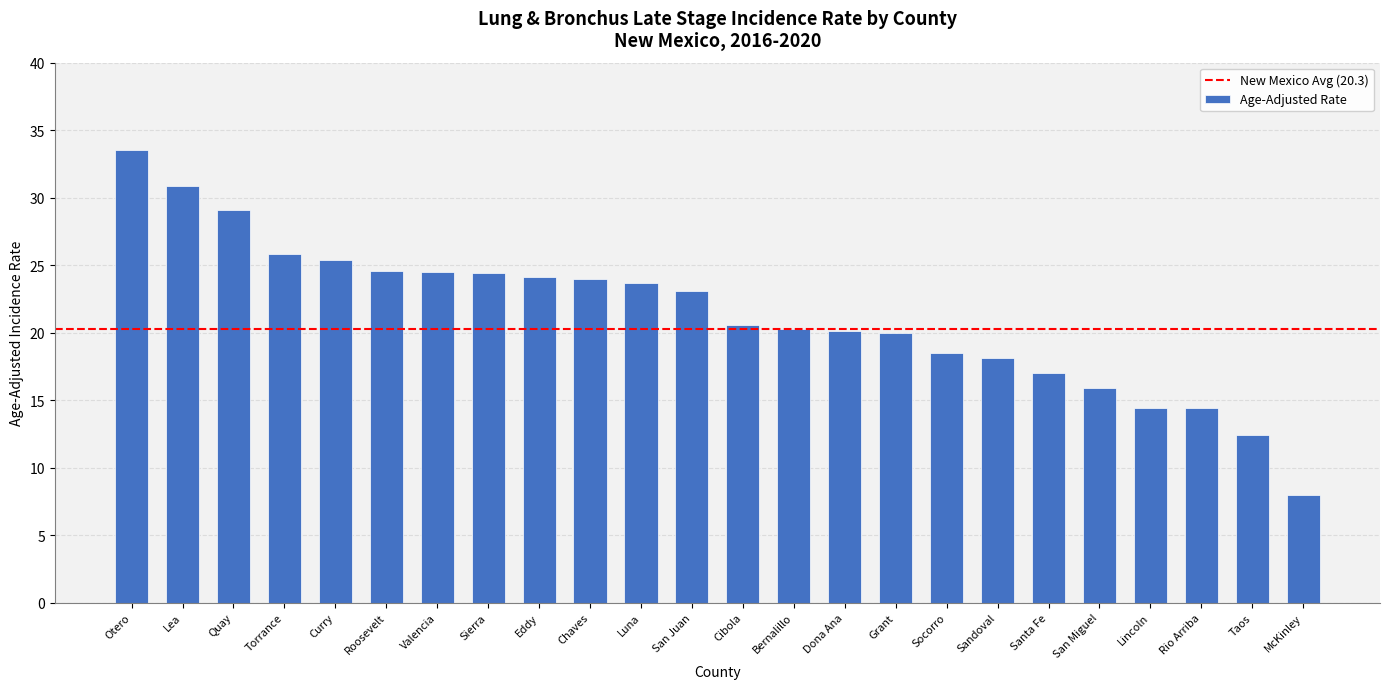

What is the change in value from Curry to Bernalillo?

-5.1